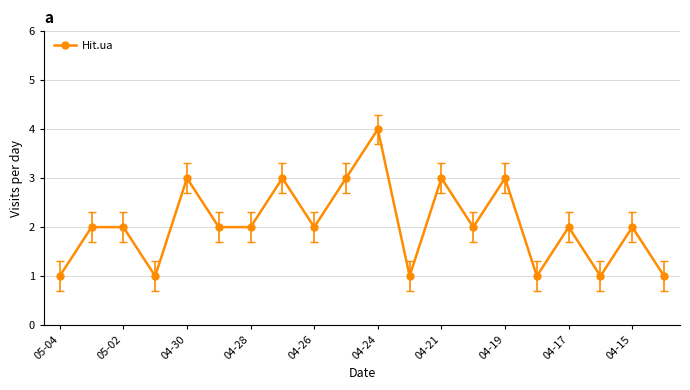

What is the average value?

2